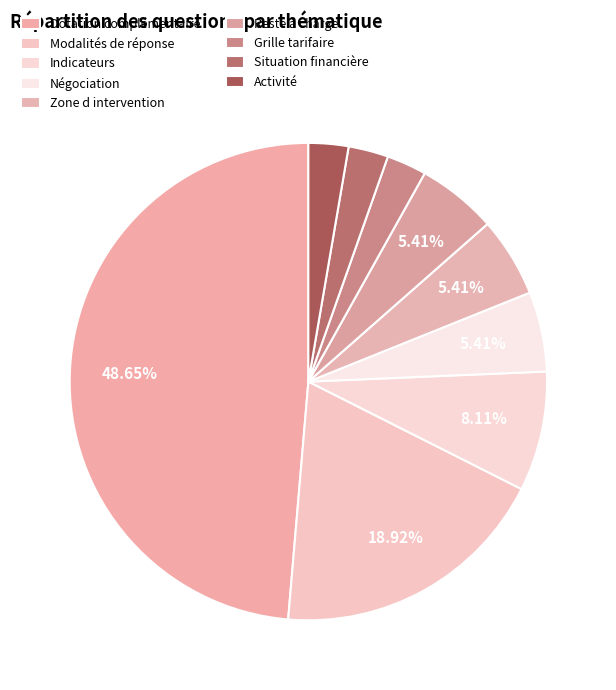

Do Zone d intervention and Situation financière together represent more than half of the pie?

No